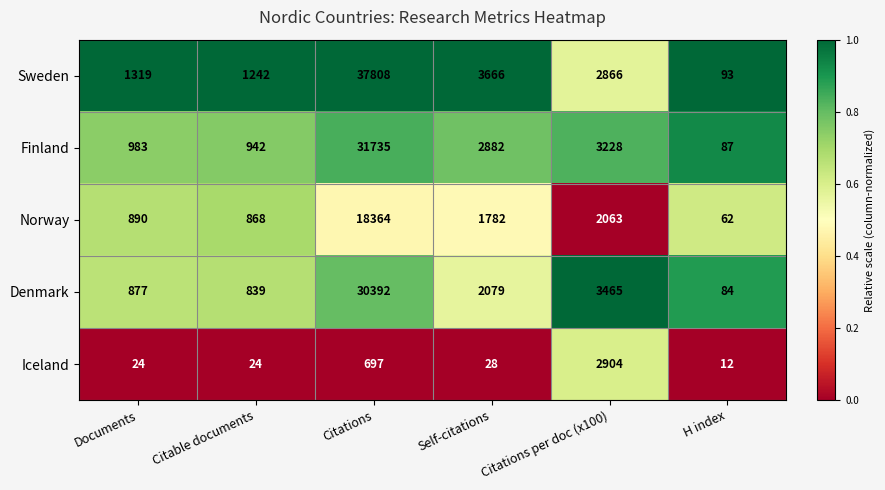

What is the difference between the maximum and minimum values in the Finland series?

31648